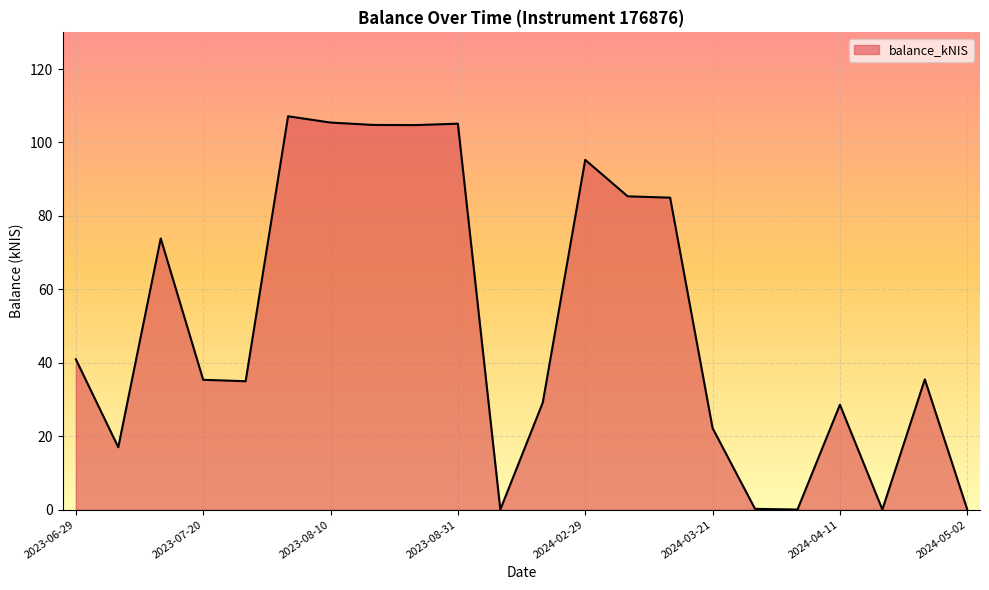

What is the maximum value shown in the chart?

107.1